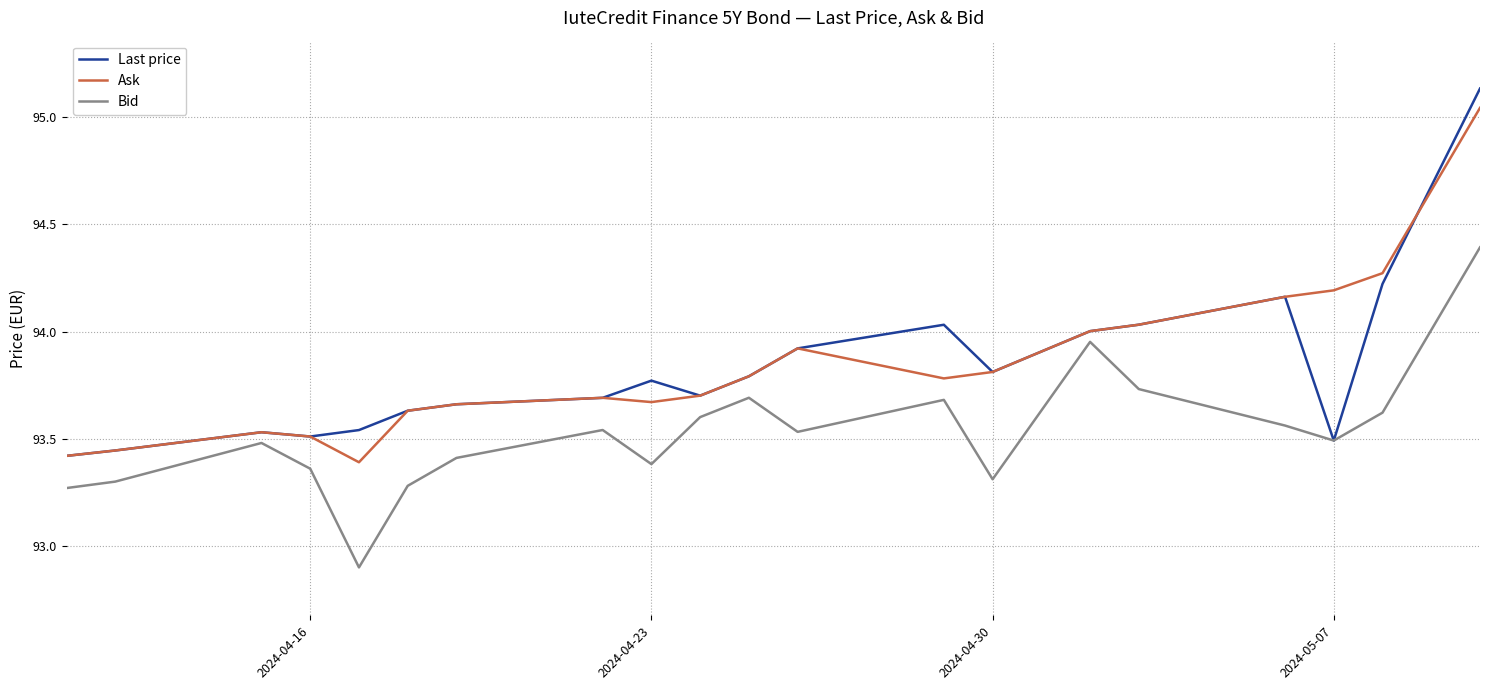

What is the average value of the Ask series?

93.8